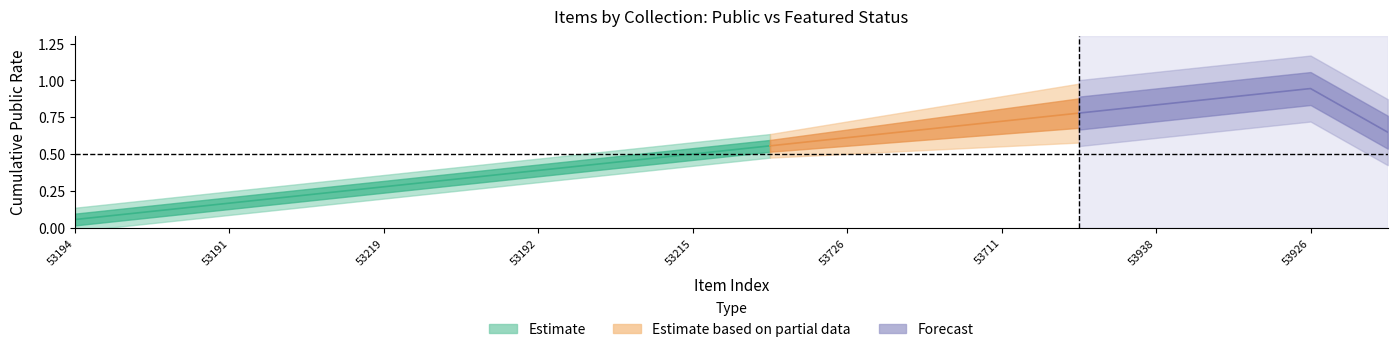

How many lines are shown in the chart?

2